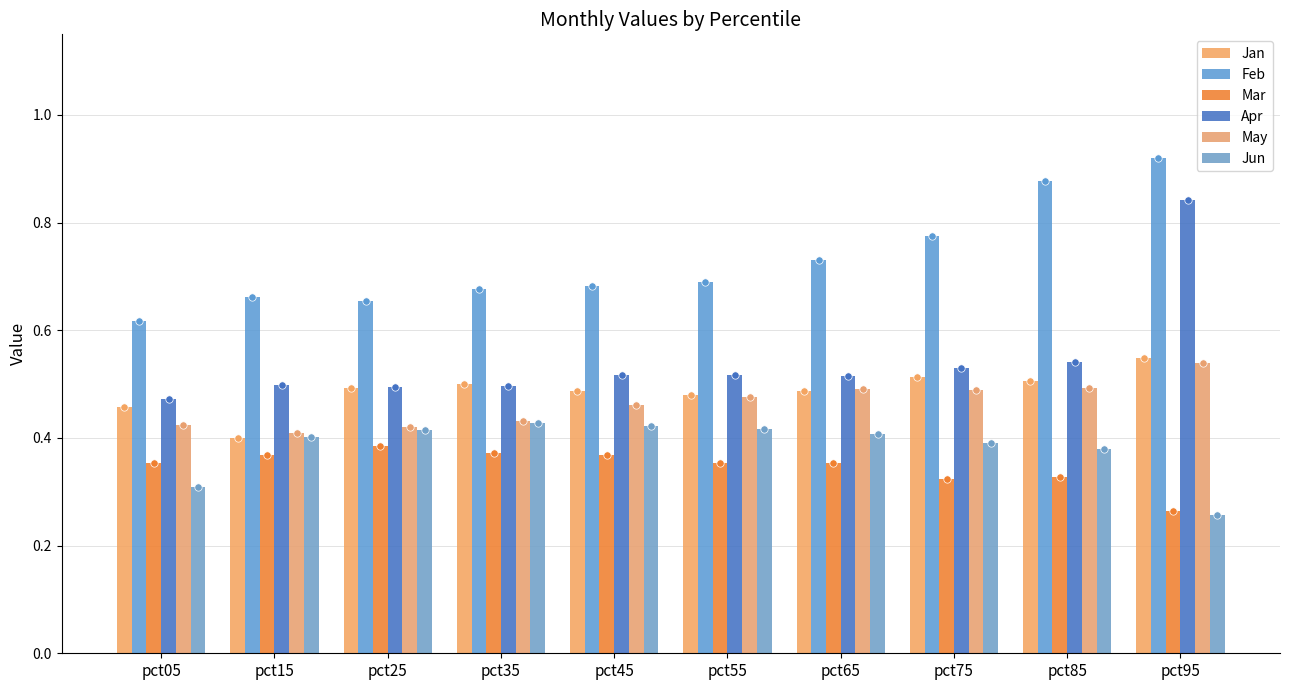

Is the value of Jan at pct85 greater than the value of Apr at pct45?

No